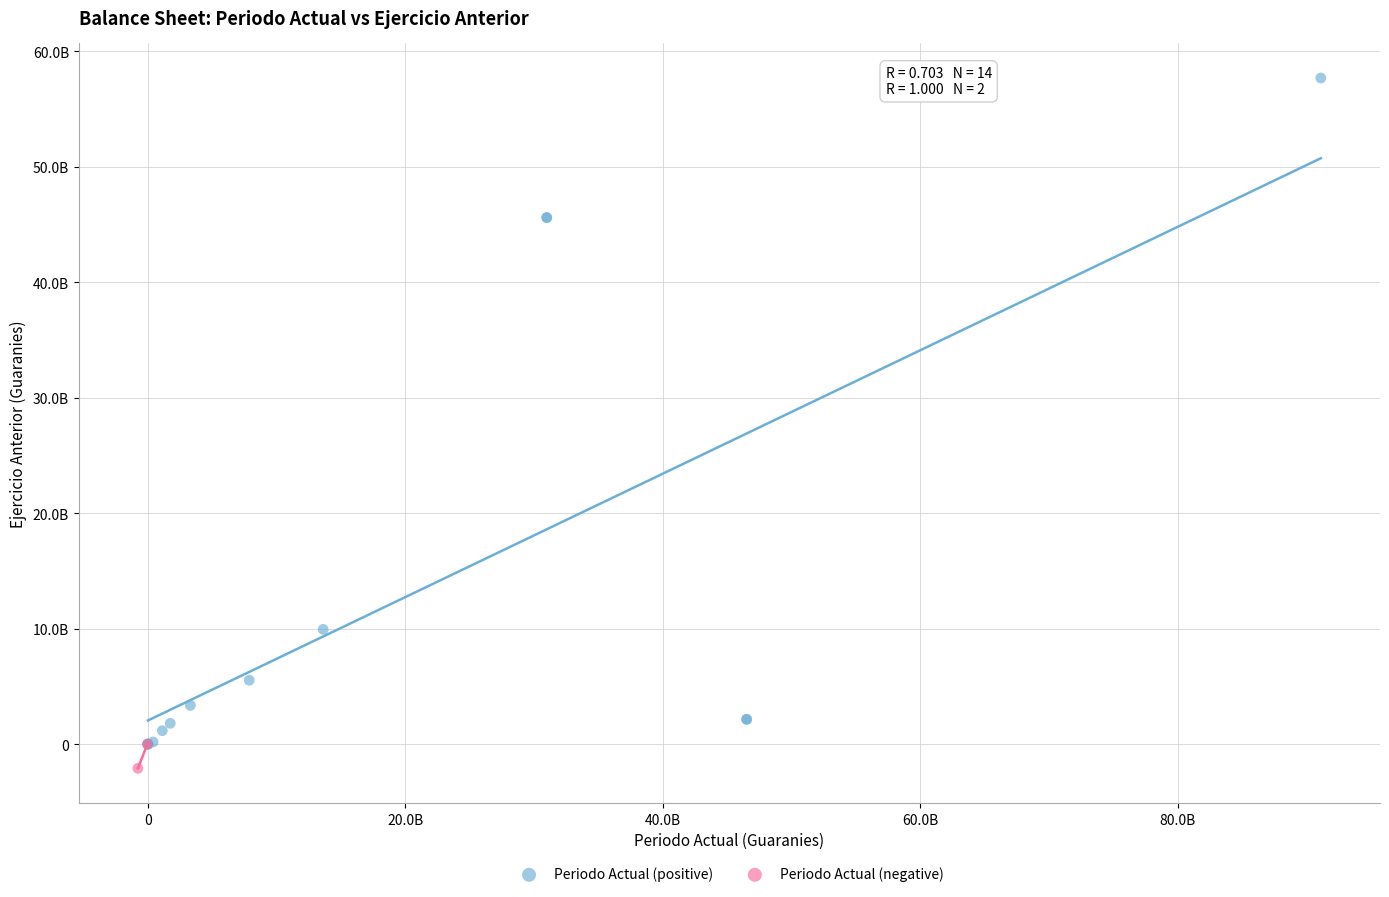

Which series contains the lowest Y value?

Periodo Actual (negative)